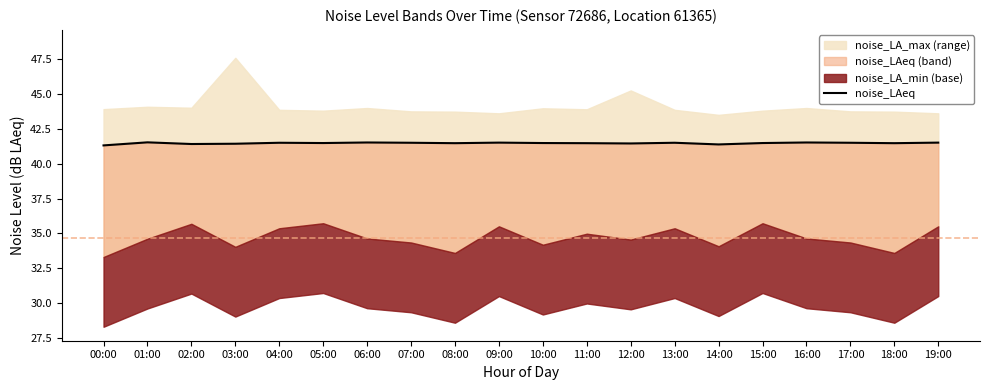

Approximately how many times larger is the value at 18:00 compared to 15:00?

1.0